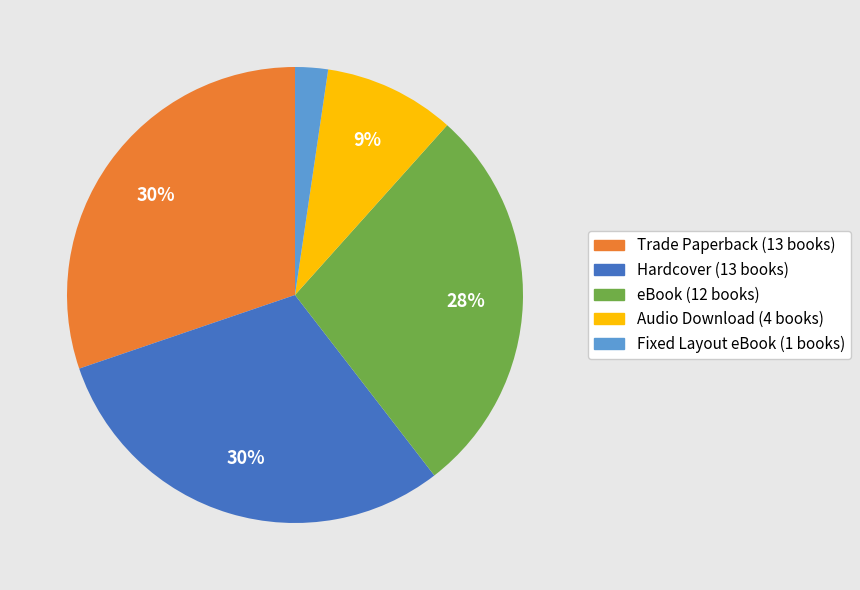

How many segments does this pie chart have?

5